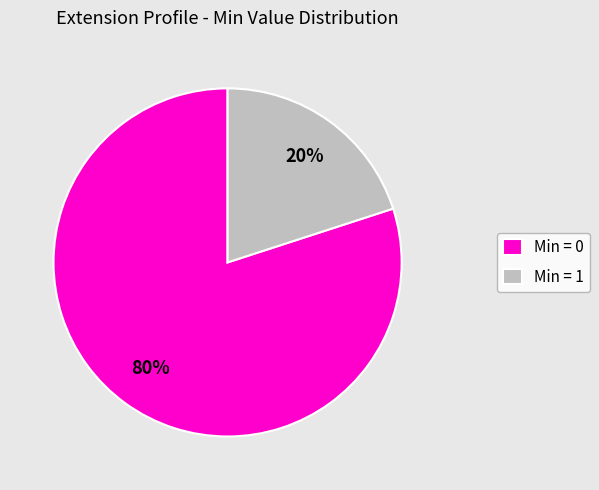

Rank the categories by value from lowest to highest.

Min = 1, Min = 0